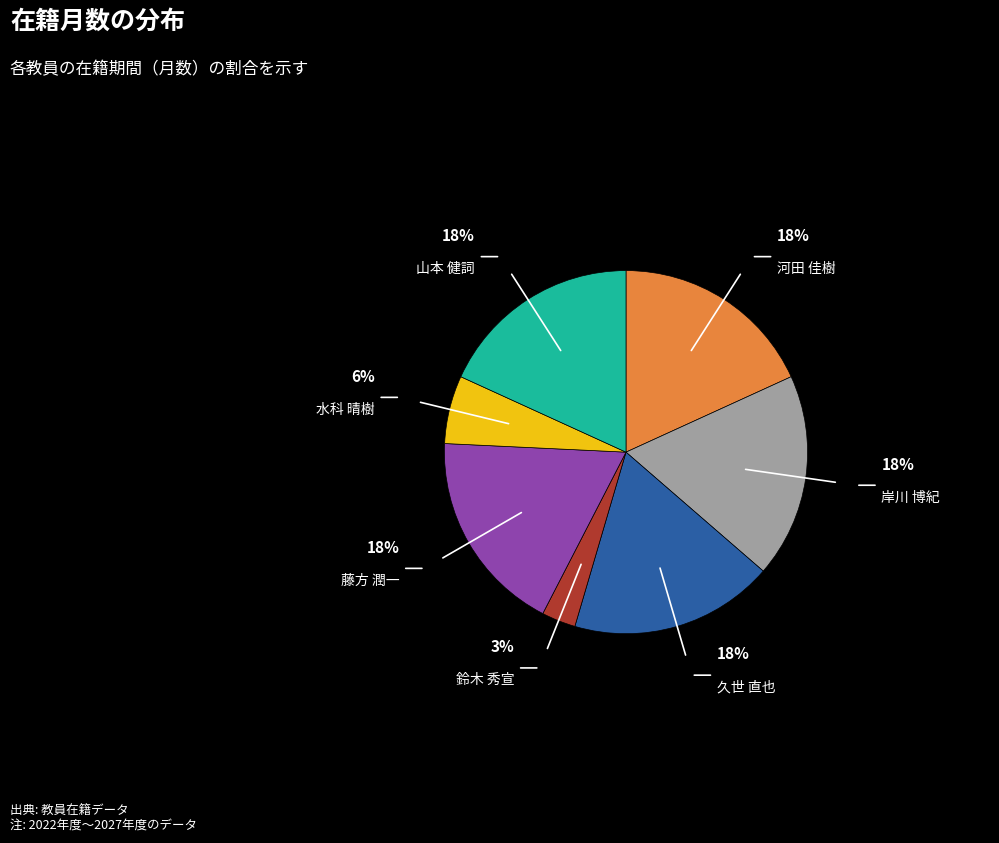

To the nearest percent, what is the average slice percentage?

14%